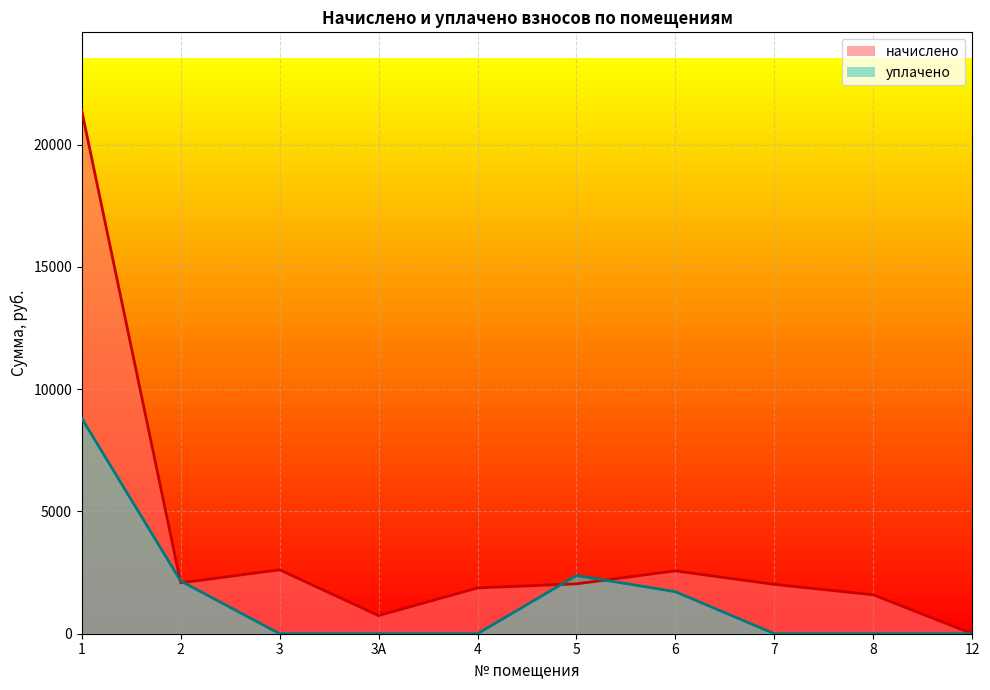

The value of начислено at 3А is 412.9. True or false?

False